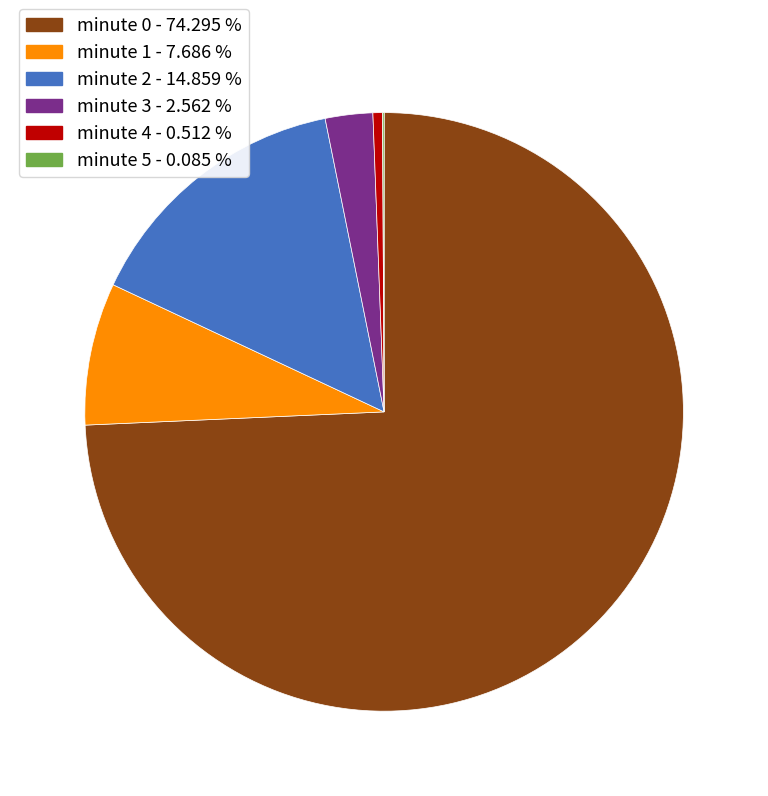

Is there a majority slice in this chart?

Yes